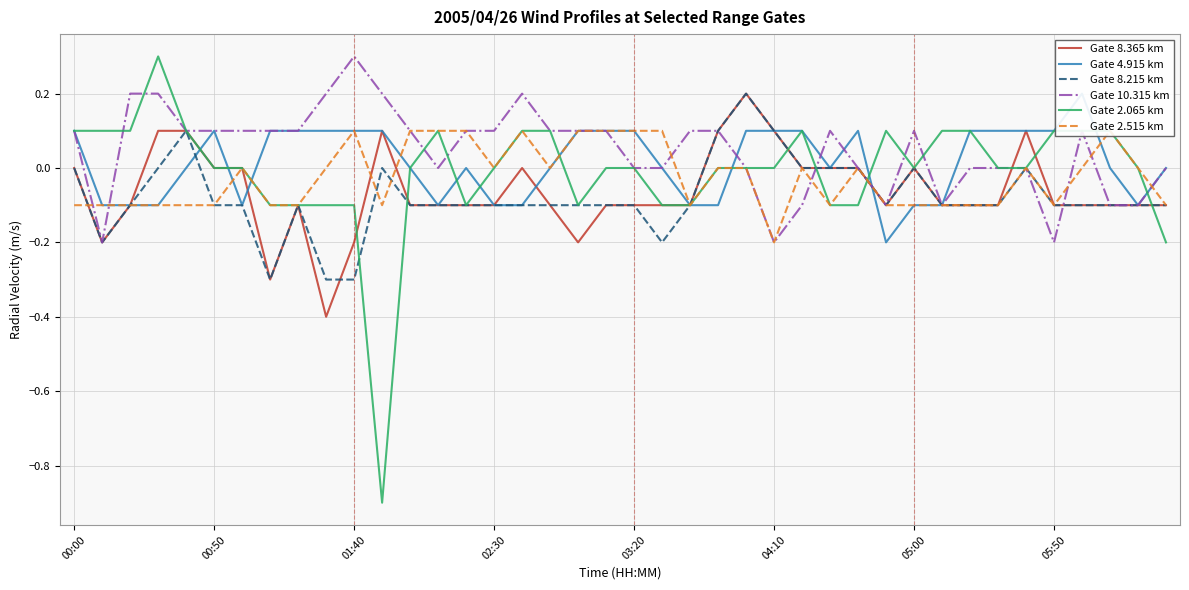

How many values in the Gate 8.215 km series exceed 0?

4